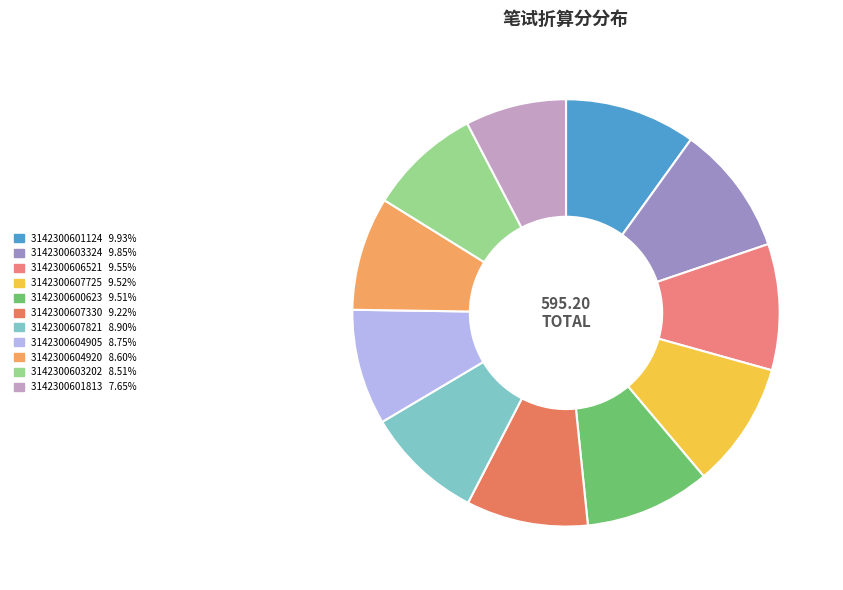

Is the sum of 3142300604920 and 3142300604905 greater than half?

No